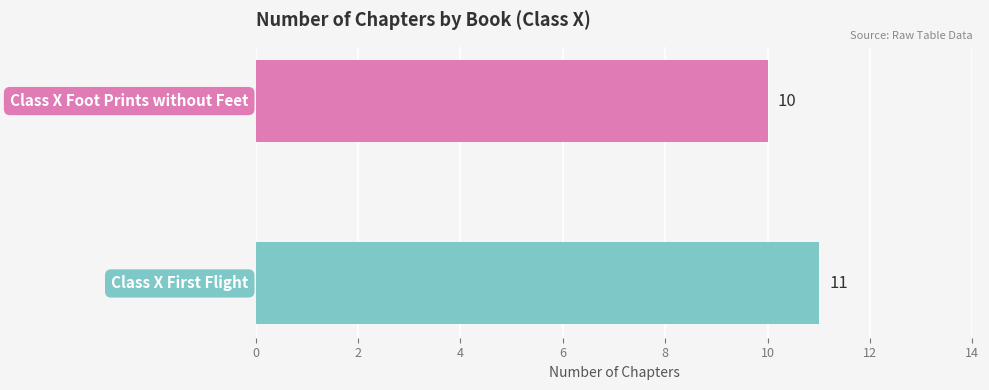

What is the sum of all values?

21